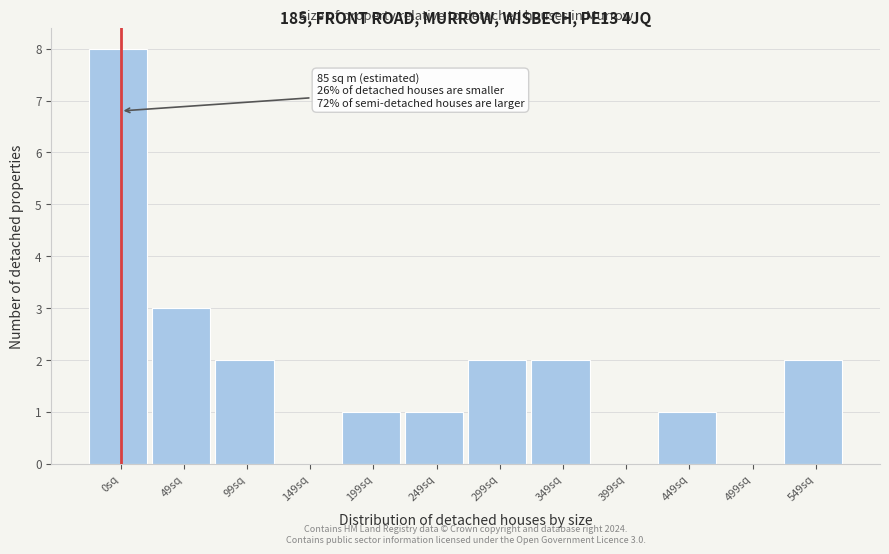

Reading left to right, what are all the values shown in this chart?

0sq=8	49sq=3	99sq=2	149sq=0	199sq=1	249sq=1	299sq=2	349sq=2	399sq=0	449sq=1	499sq=0	549sq=2